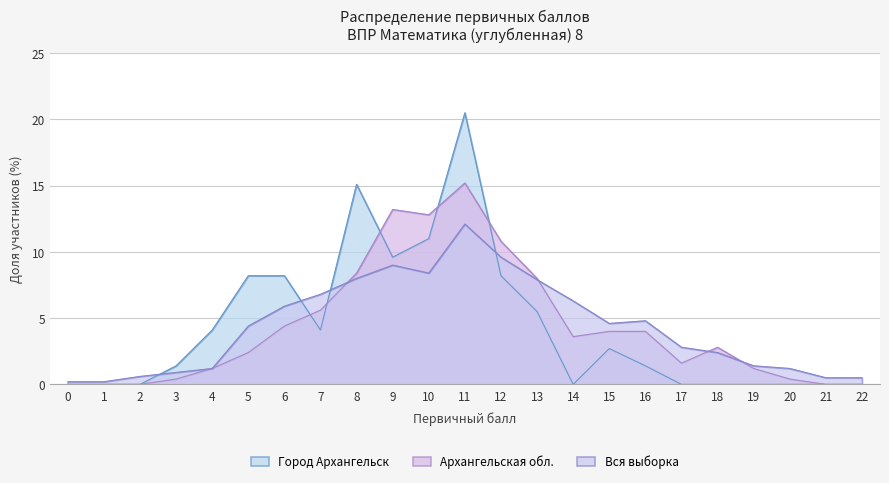

At which category does Вся выборка reach its first local peak?

9